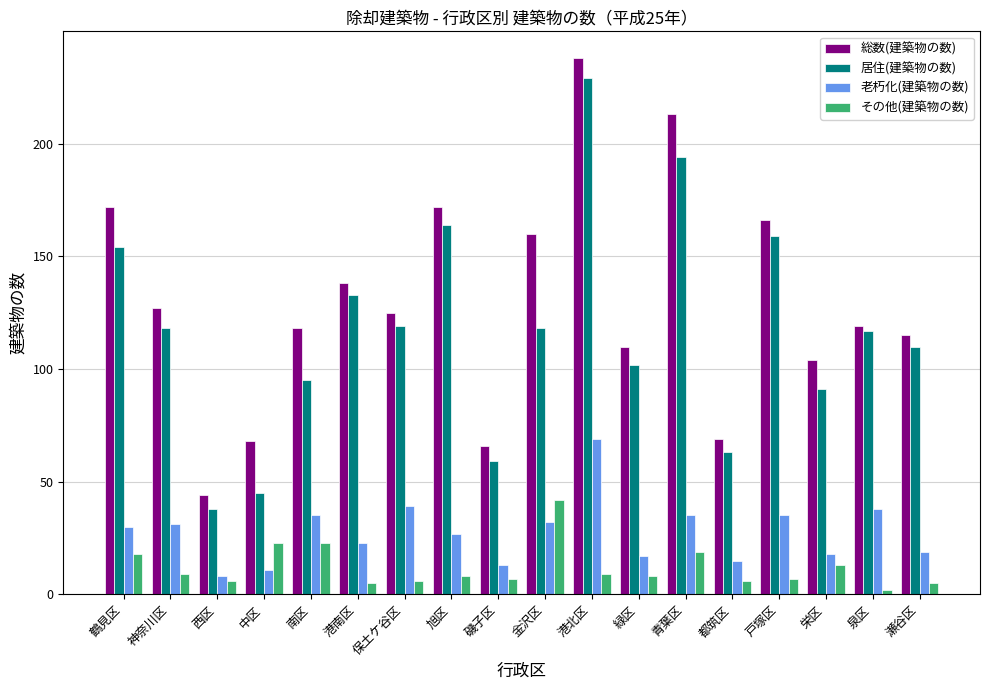

Read the 老朽化(建築物の数) value at 中区.

11